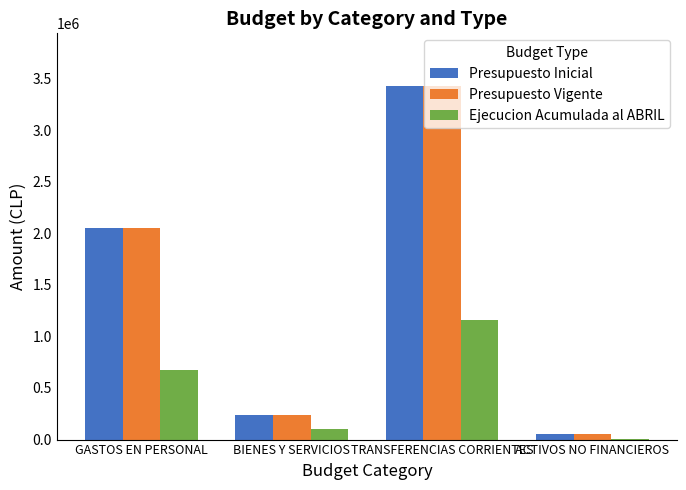

At which category is the sum across all series the highest?

TRANSFERENCIAS CORRIENTES